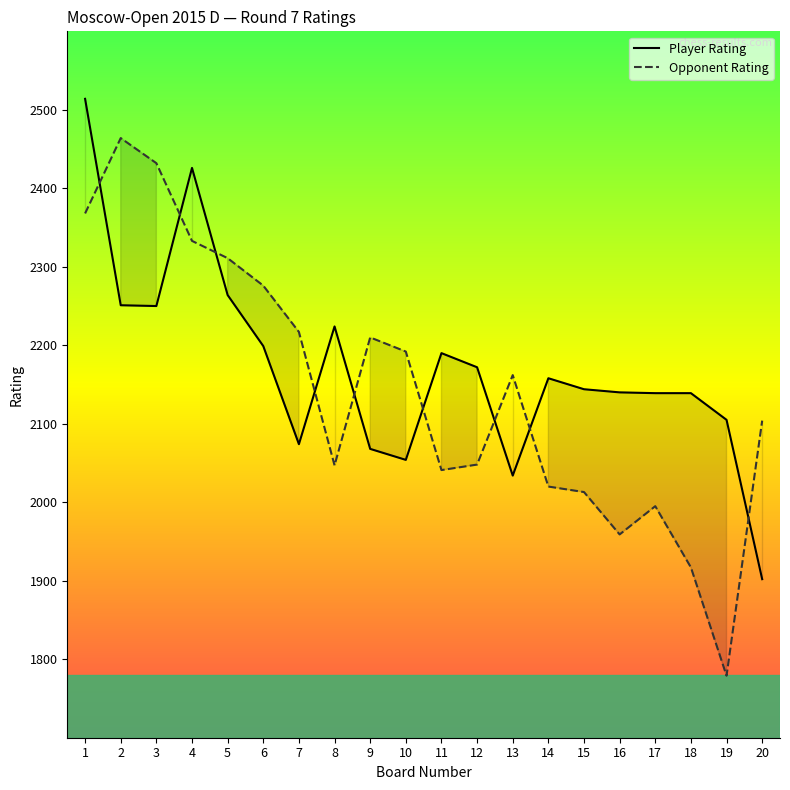

True or false: Player Rating and Opponent Rating cross at least once.

True